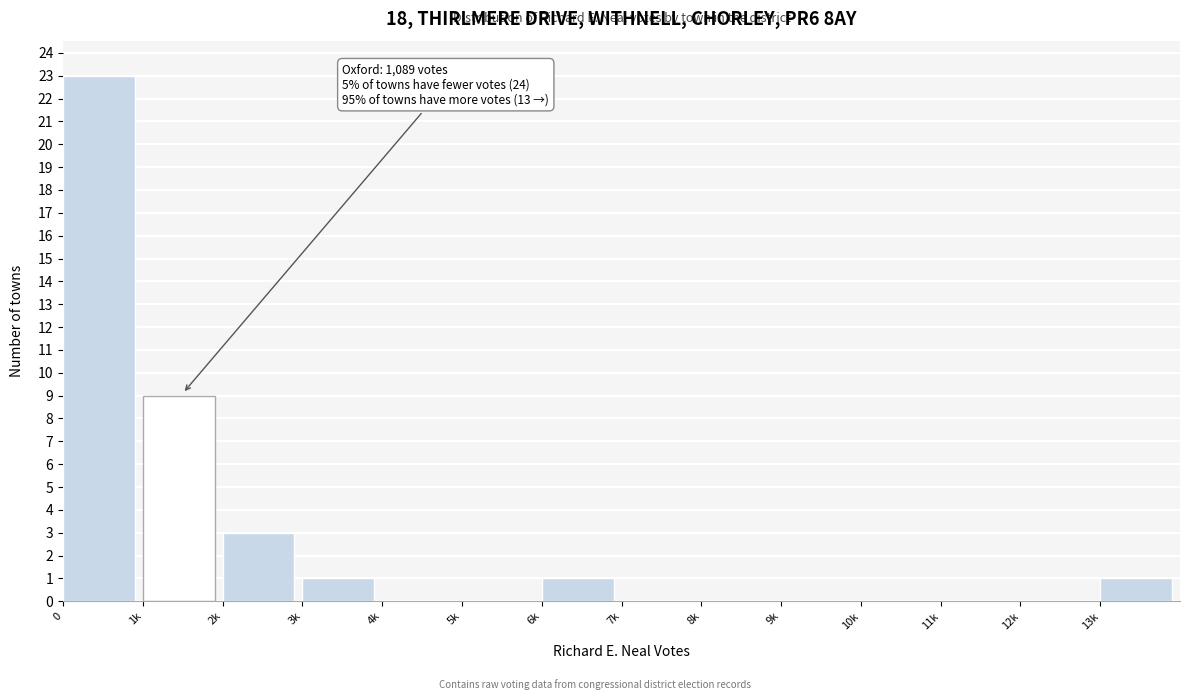

Reading left to right, transcribe all the data shown in this chart.

0=23	1k=9	2k=3	3k=1	4k=0	5k=0	6k=1	7k=0	8k=0	9k=0	10k=0	11k=0	12k=0	13k=1